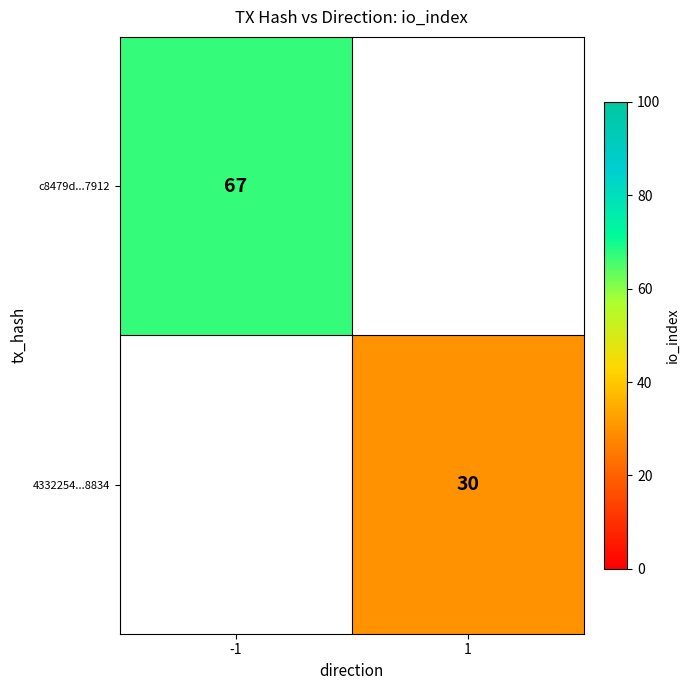

Between 1 and -1, which is larger?

-1